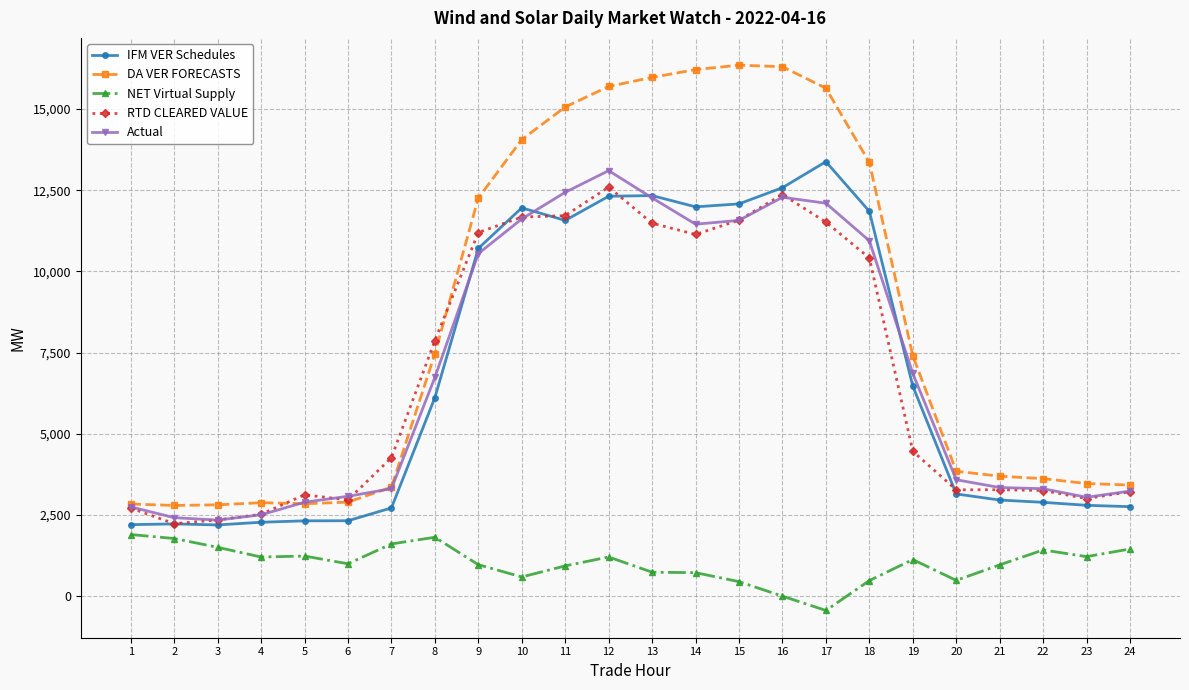

True or false: IFM VER Schedules has more than 2 points higher than both neighbors.

True